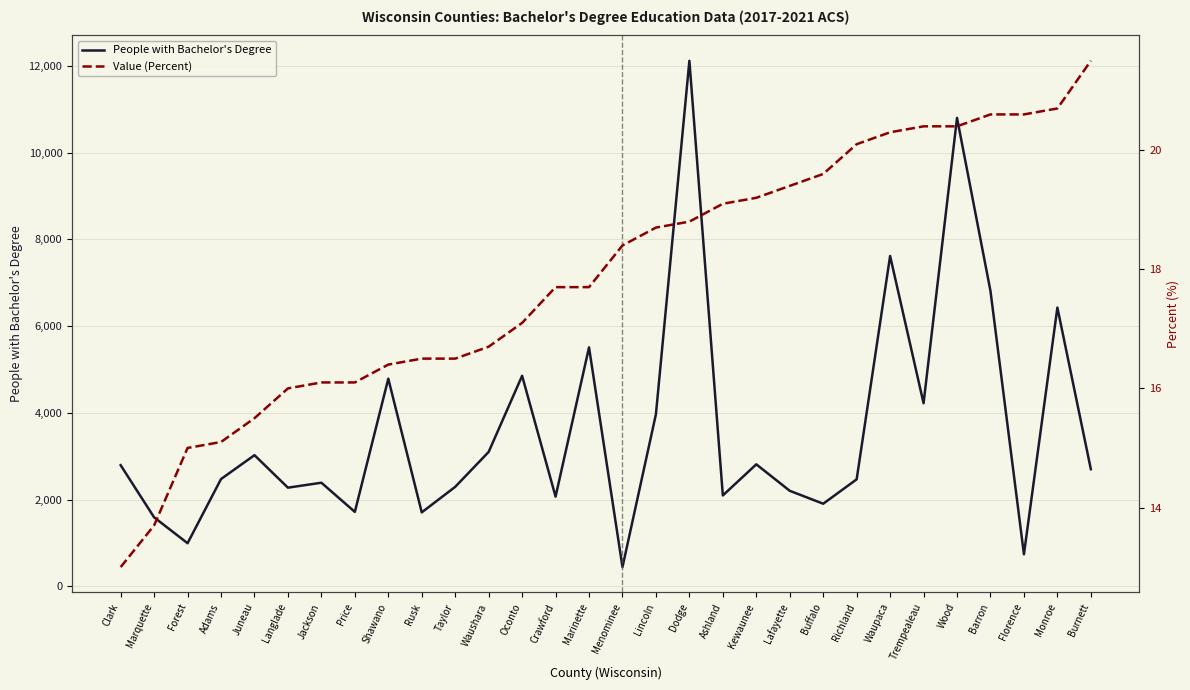

Which category has the lowest value across all series?

Clark